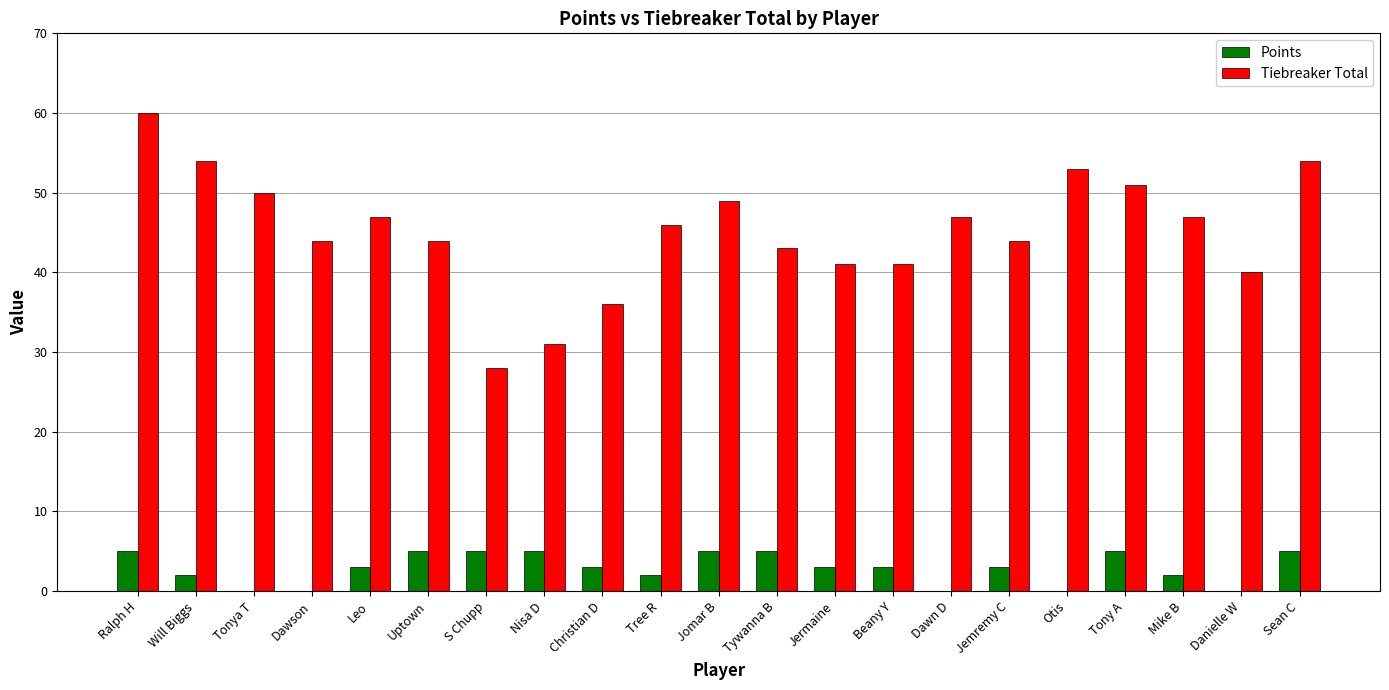

What is the spread (max minus min) of values at Nisa D?

26